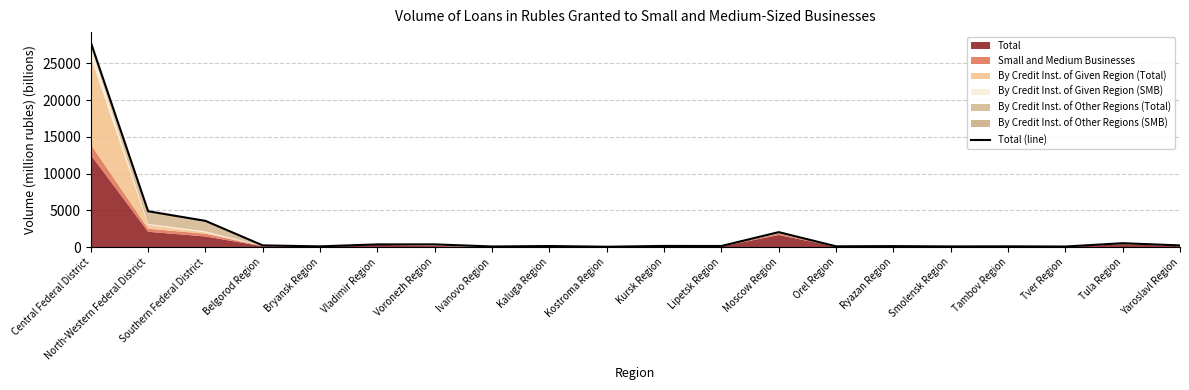

What is the minimum value shown in the chart?

58.5